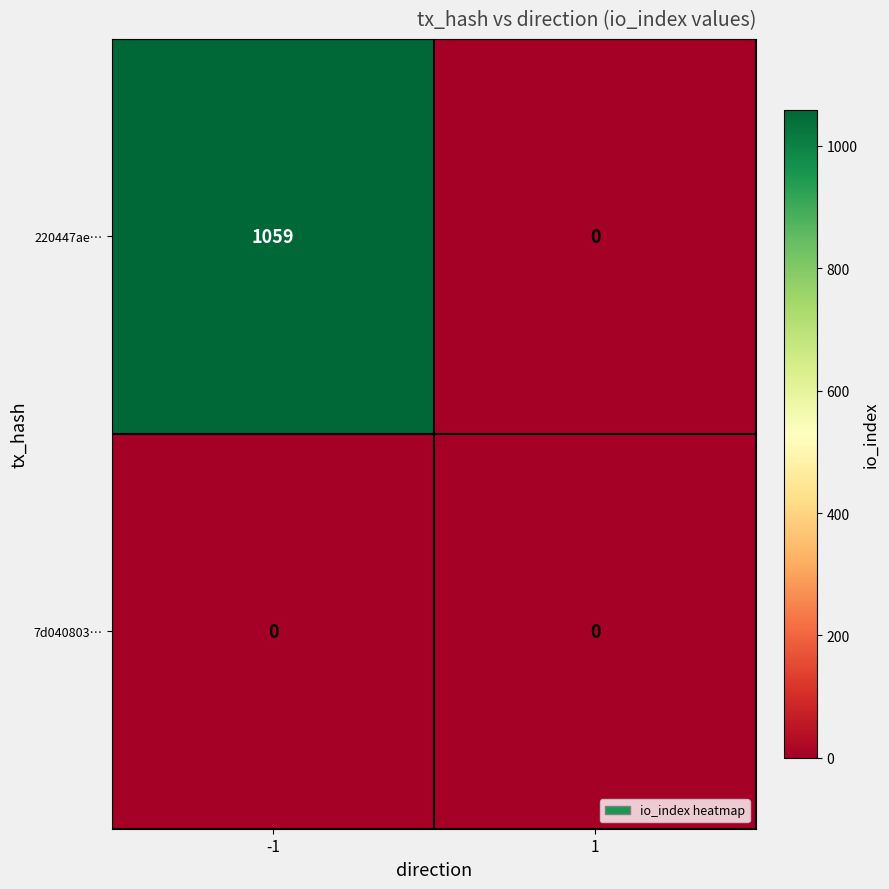

Between -1 and 1, which series saw the biggest shift?

220447ae…